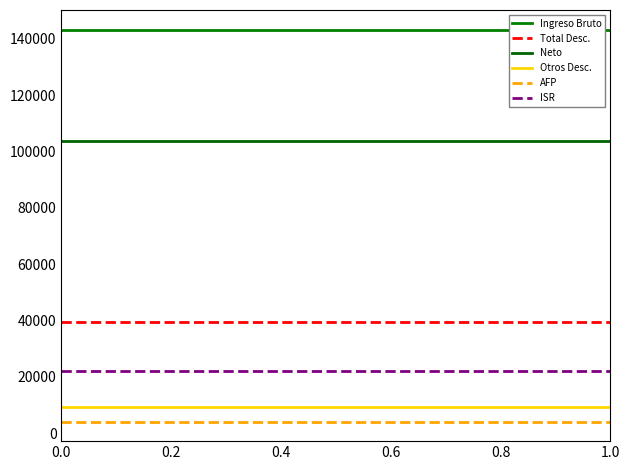

What is the maximum value for Otros Desc.?

9112.3